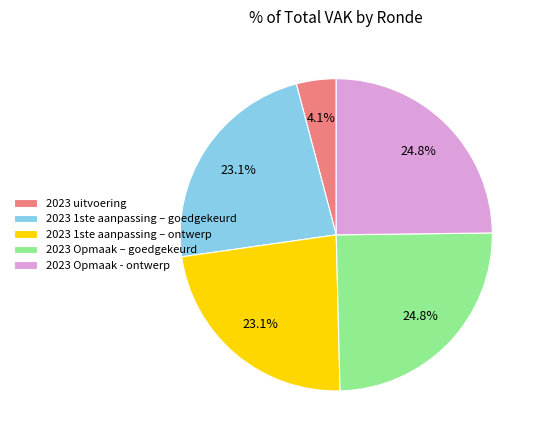

How many segments does this pie chart have?

5